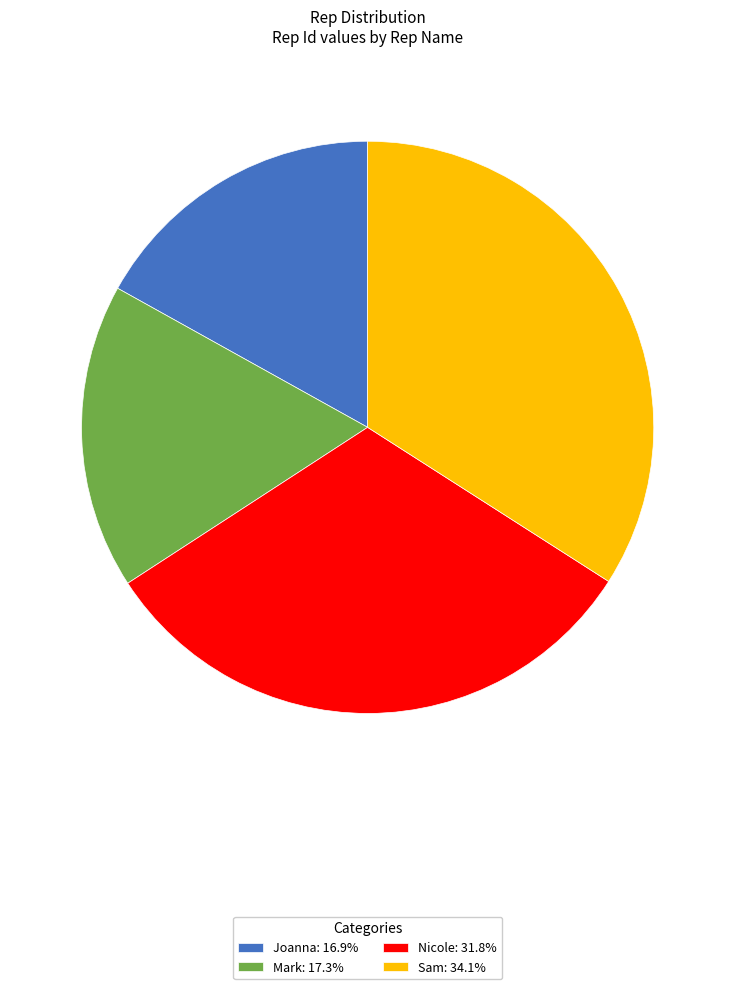

The Nicole slice represents 32% of the pie. True or false?

True